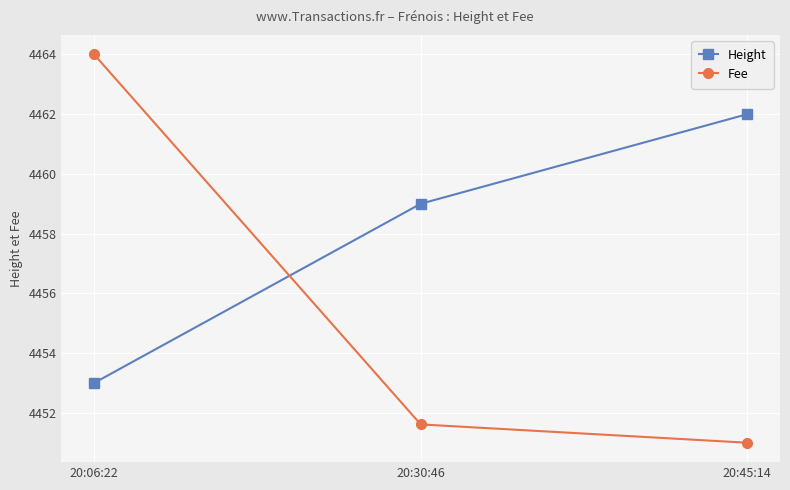

The Fee series shows 1930.6 at 20:30:46. True or false?

False